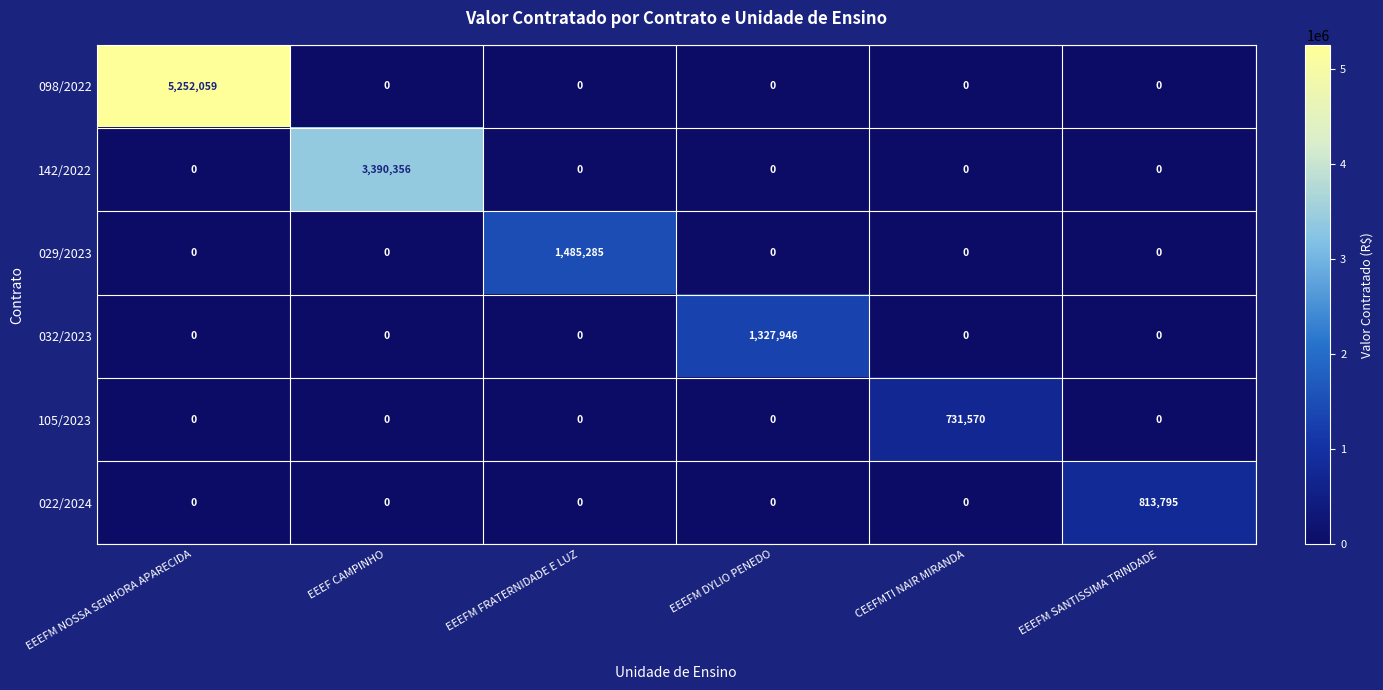

What is the maximum value for 022/2024?

813795